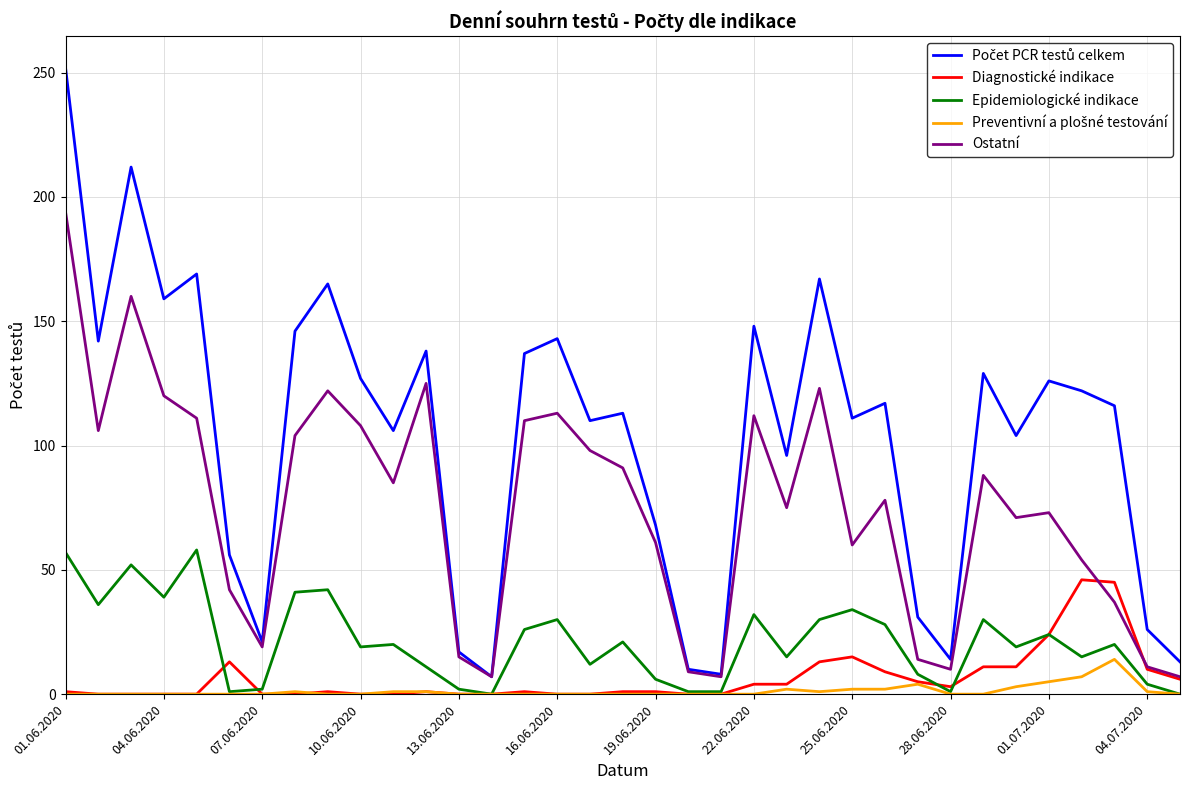

Does the chart display data point markers on the line(s)?

No